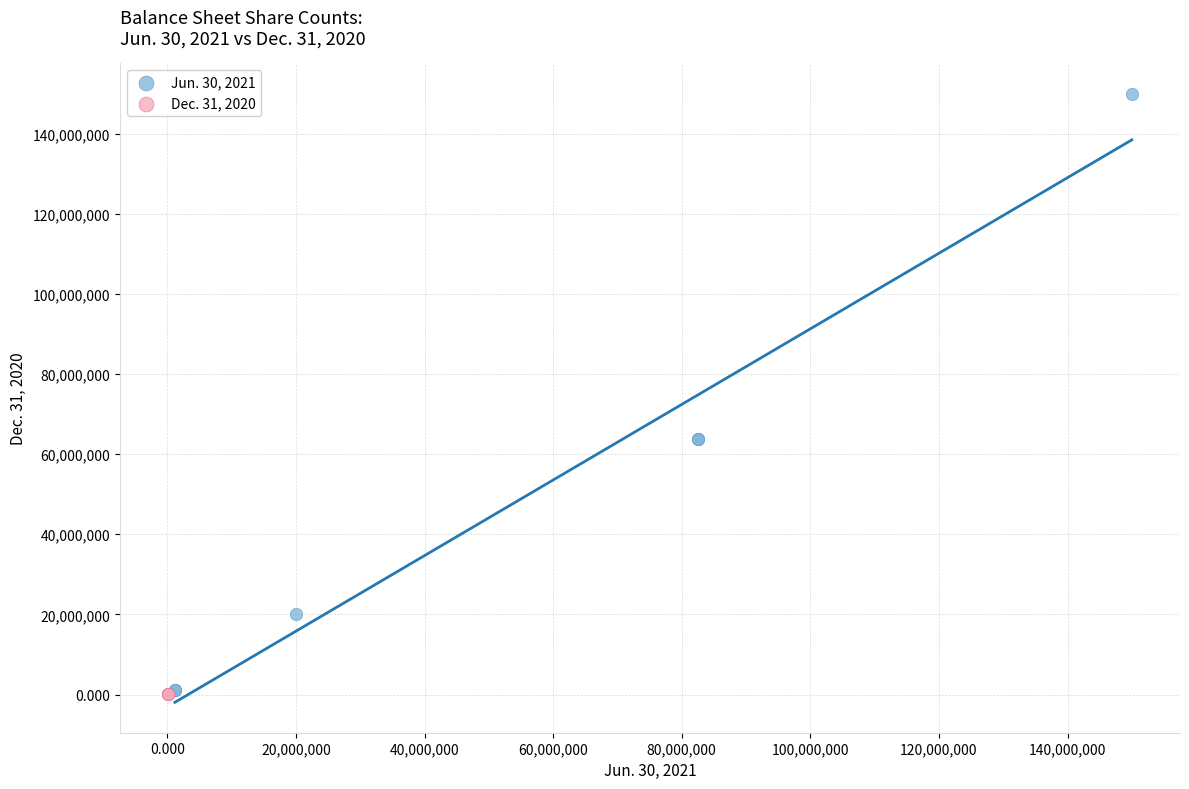

Which series reaches the maximum Y coordinate?

Jun. 30, 2021